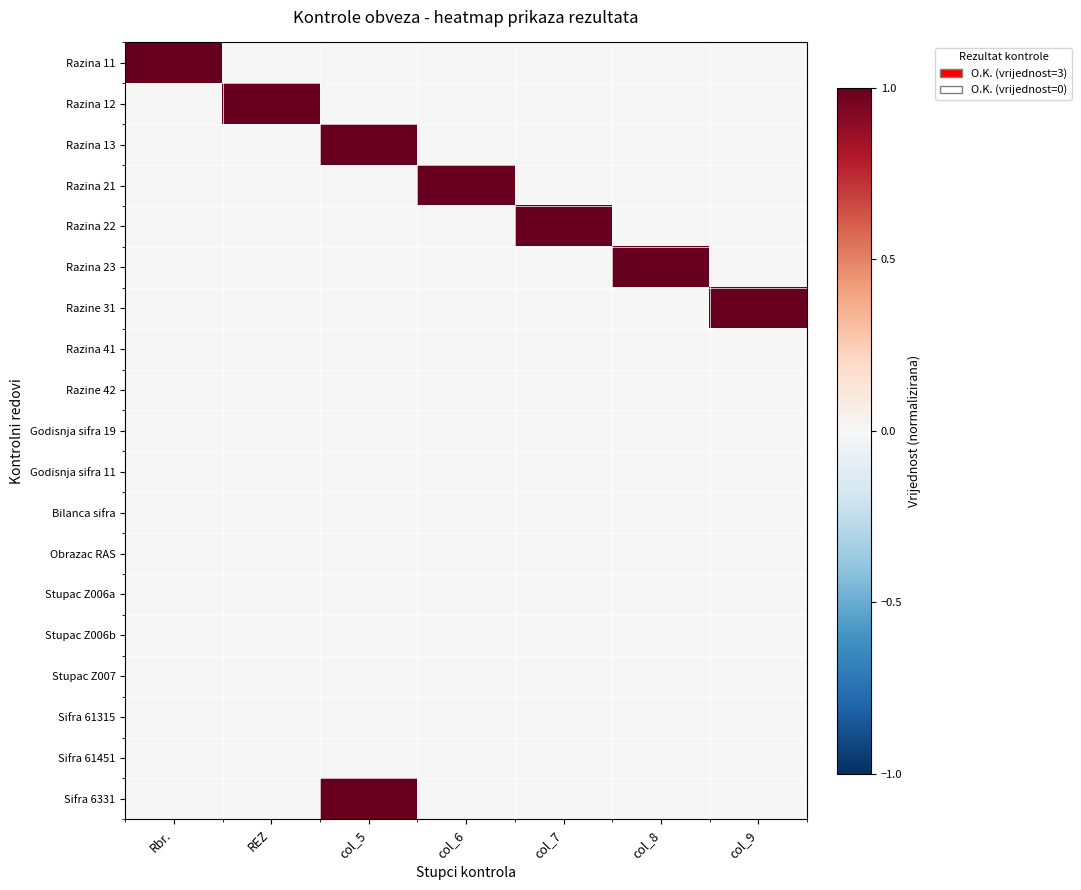

Which has a higher value, REZ or Rbr.?

Rbr.